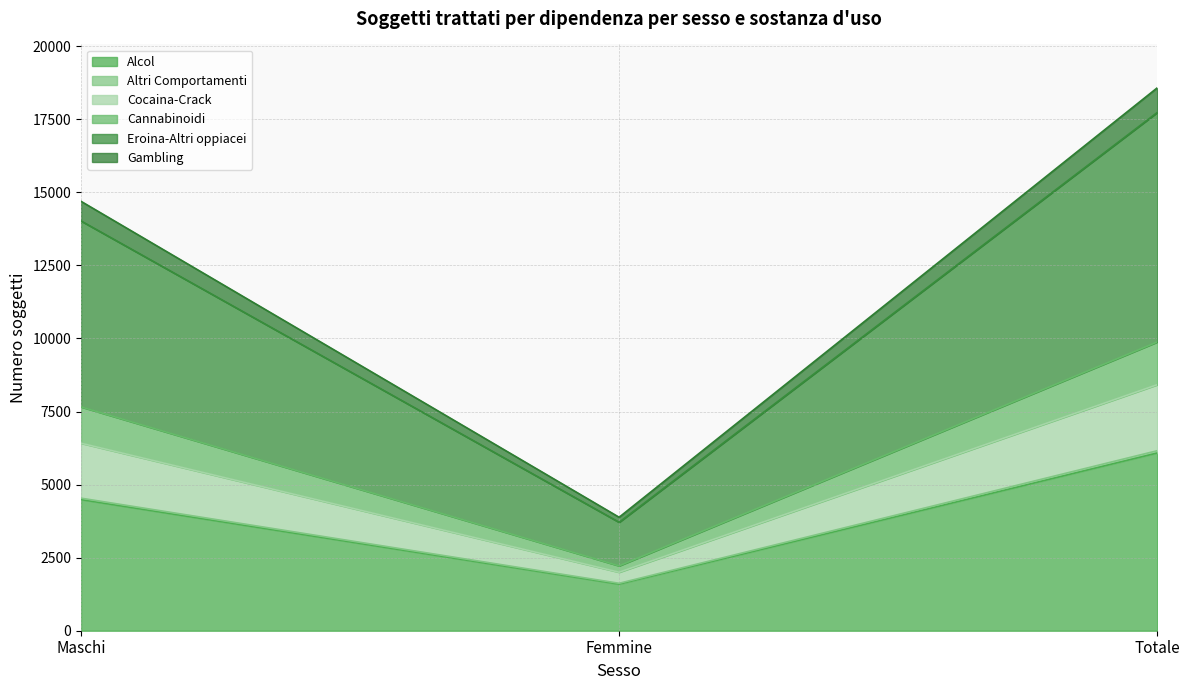

What is the minimum value for Alcol?

1594